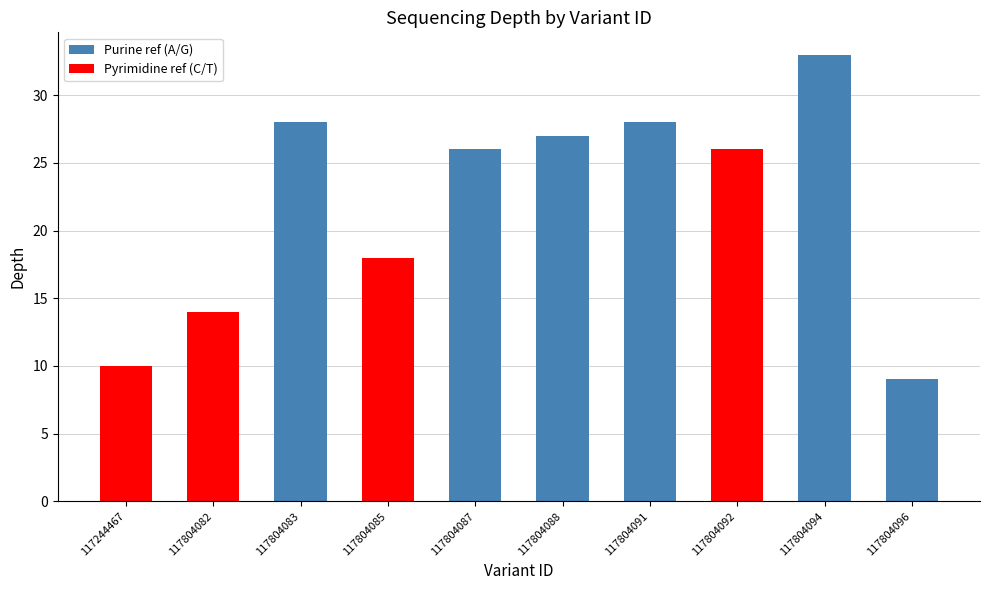

Is it true that the value at 117804091 is 39?

False